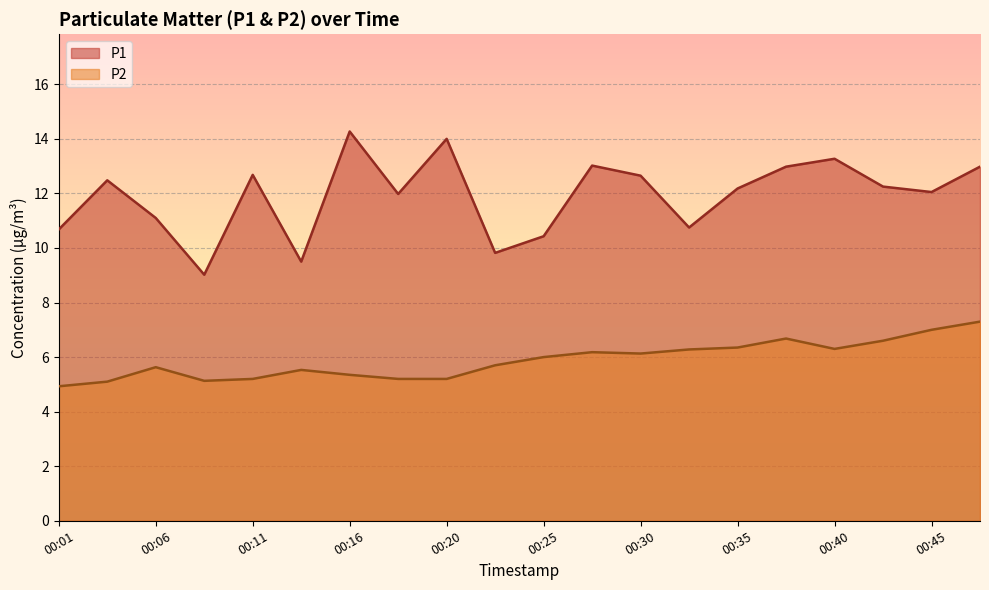

Where is the first local maximum for P2?

00:06